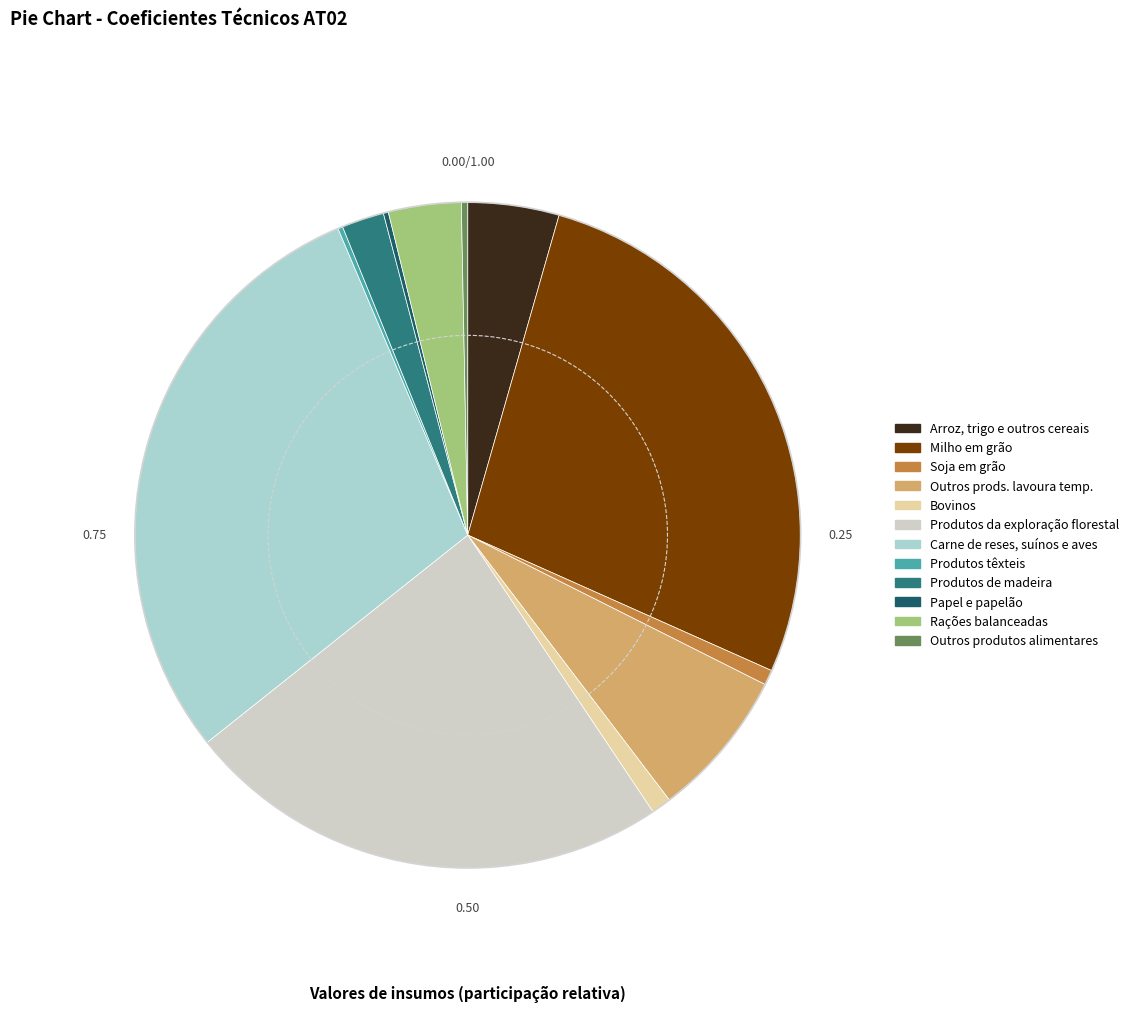

Which category has the biggest portion of the pie?

Carne de reses, suínos e aves